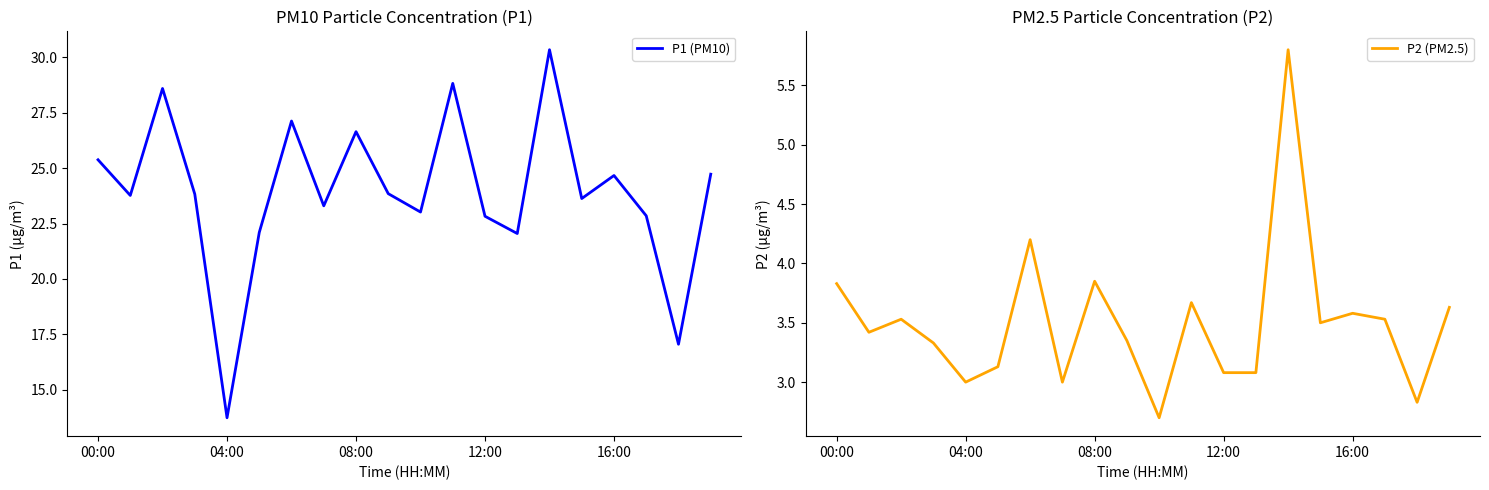

Which series has the largest range (max minus min)?

P1 (PM10)